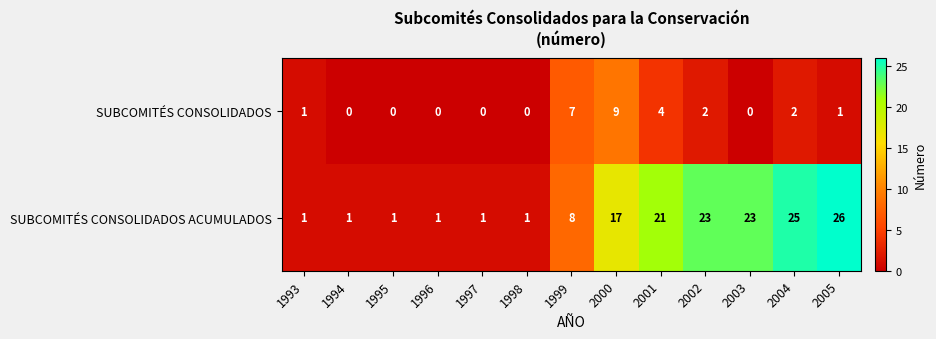

Reading right to left, what are all the values shown in this chart?

SUBCOMITÉS CONSOLIDADOS: 2005=1	2004=2	2003=0	2002=2	2001=4	2000=9	1999=7	1998=0	1997=0	1996=0	1995=0	1994=0	1993=1
SUBCOMITÉS CONSOLIDADOS ACUMULADOS: 2005=26	2004=25	2003=23	2002=23	2001=21	2000=17	1999=8	1998=1	1997=1	1996=1	1995=1	1994=1	1993=1